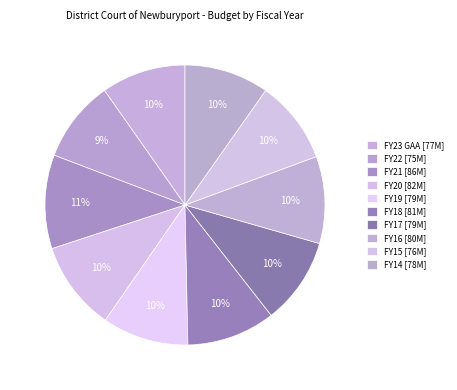

What percentage is NOT represented by FY22?

90.5%